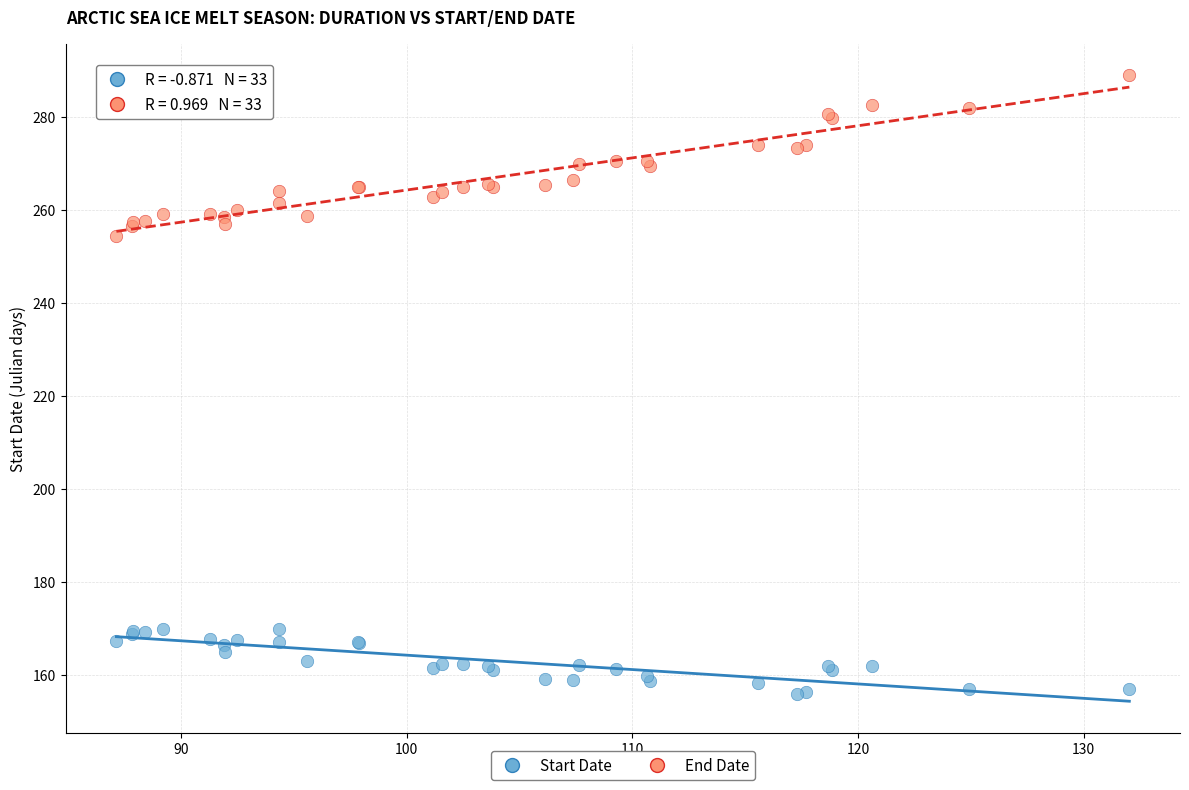

Which series has the largest Y range (max minus min)?

End Date